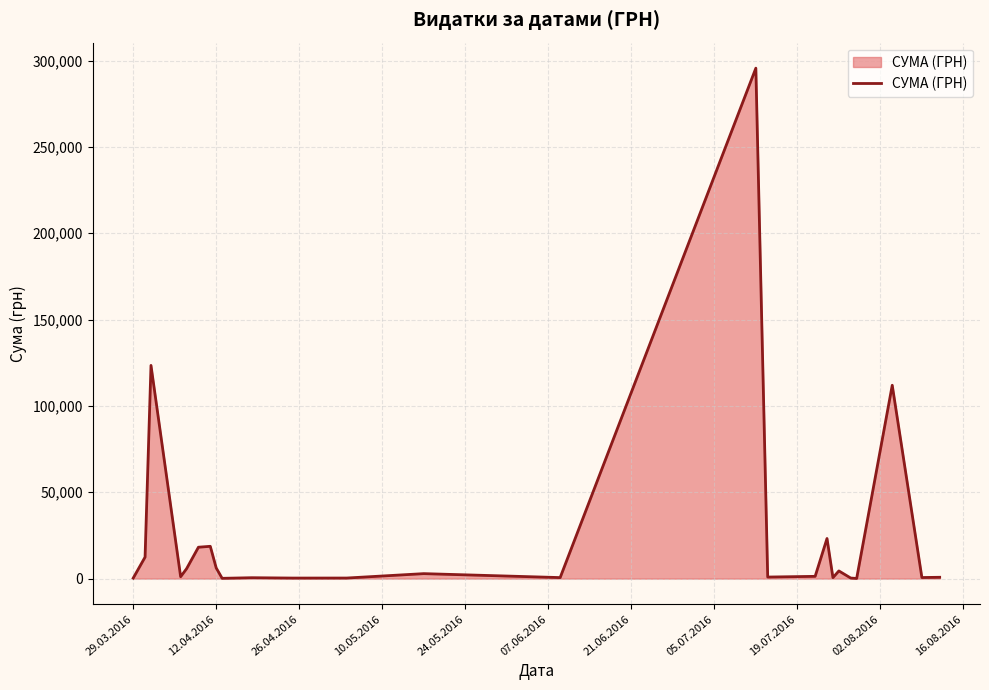

What is the difference between the maximum and minimum values?

295540.8